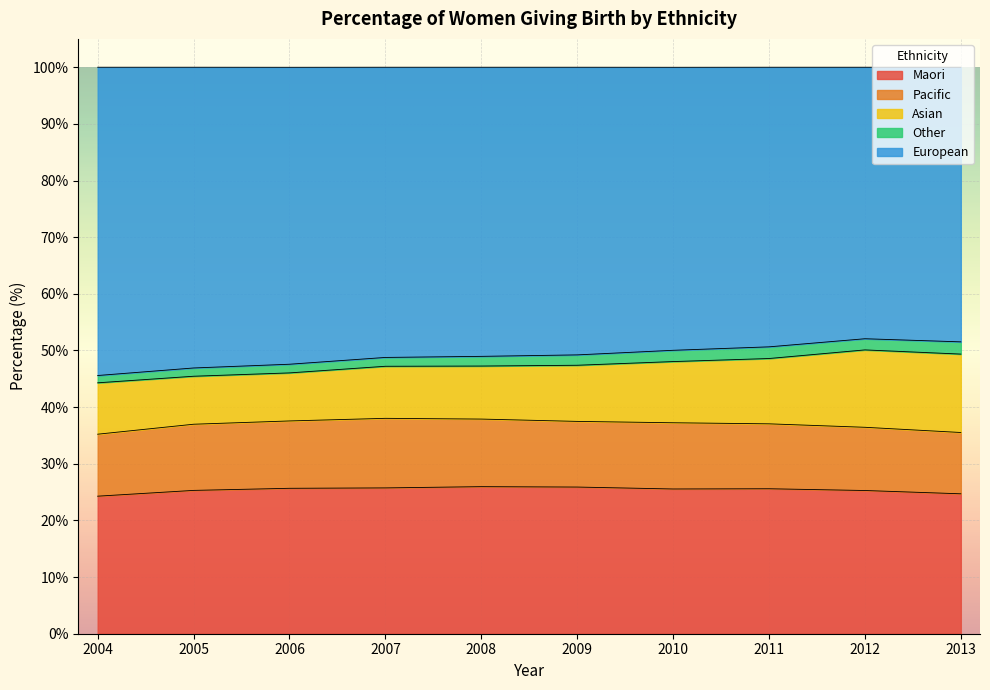

In Other, how many points are lower than both neighbors (excluding endpoints)?

1